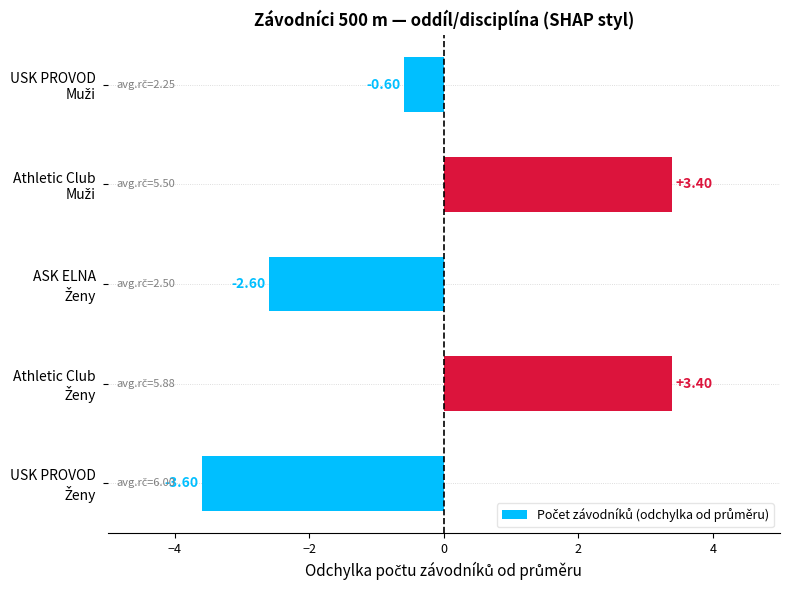

What is the difference between the maximum and second lowest values?

6.0